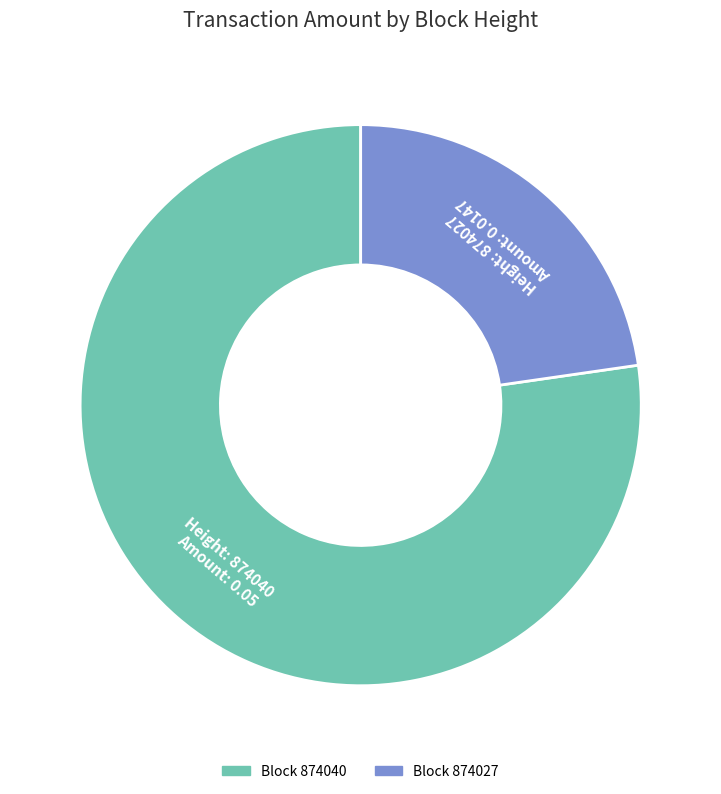

What is the total percentage of 874040 and 874027?

100.0%